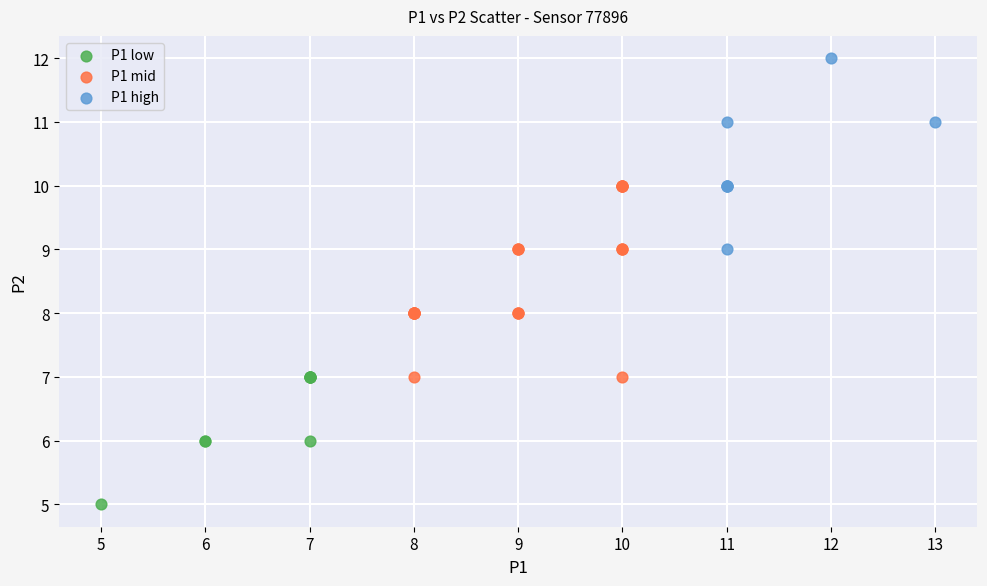

Which series contains the highest Y value?

P1 high